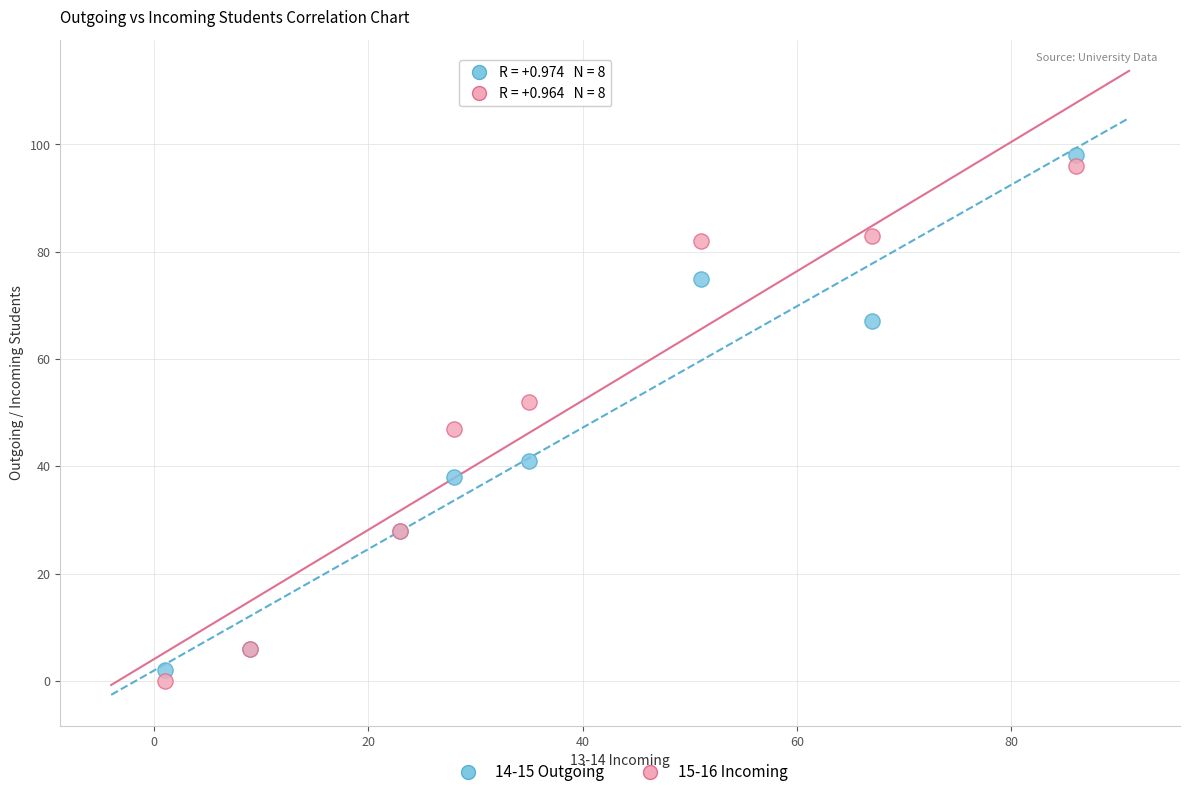

What are all the series names shown in the legend?

14-15 Outgoing, 15-16 Incoming